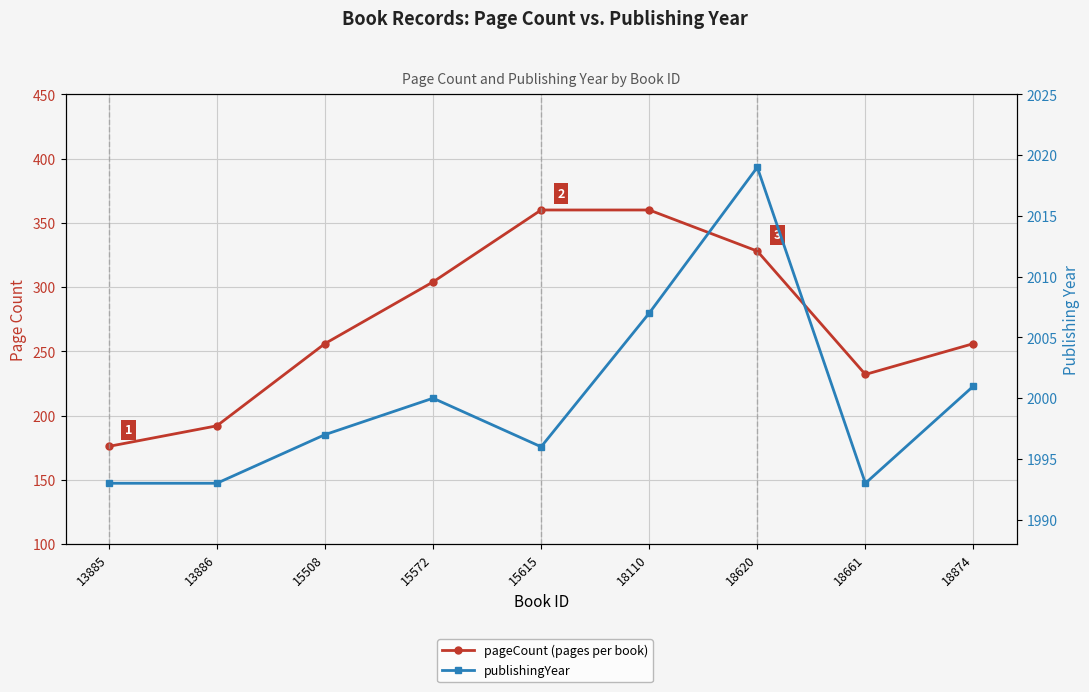

True or false: pageCount and publishingYear intersect in this chart.

False